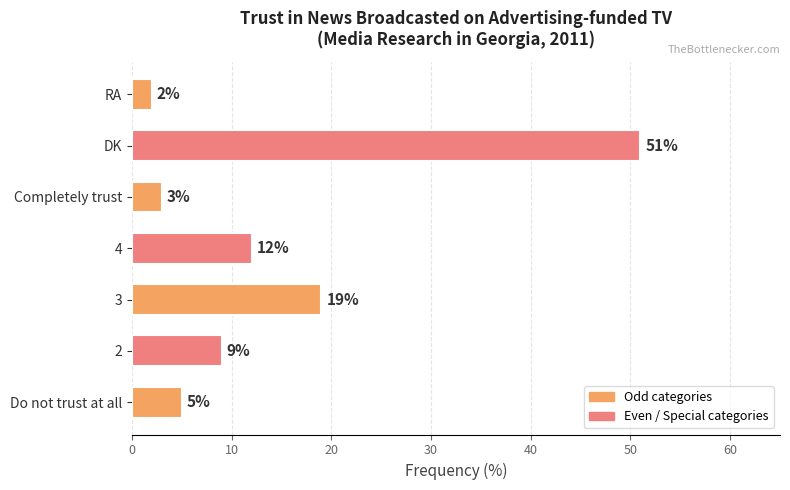

At which label is the value closest to 26?

3